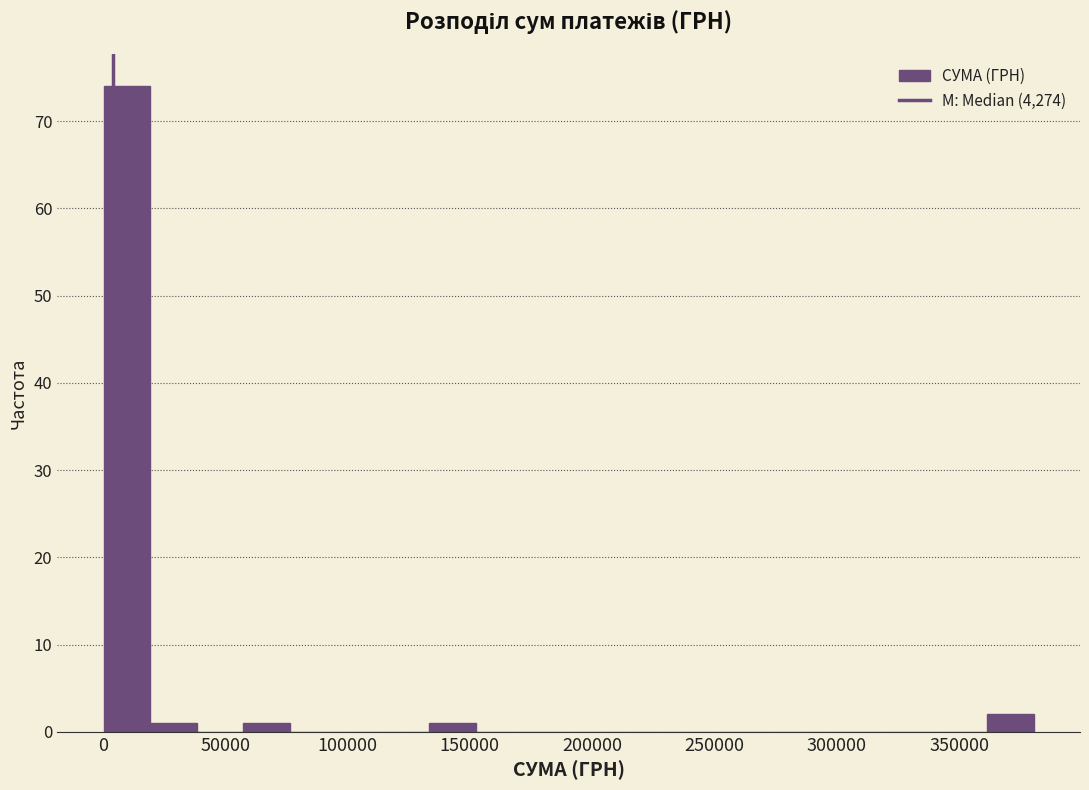

Around what value on the x-axis is the tallest bar? Give the approximate position of its centre, as read against the axis.

10000